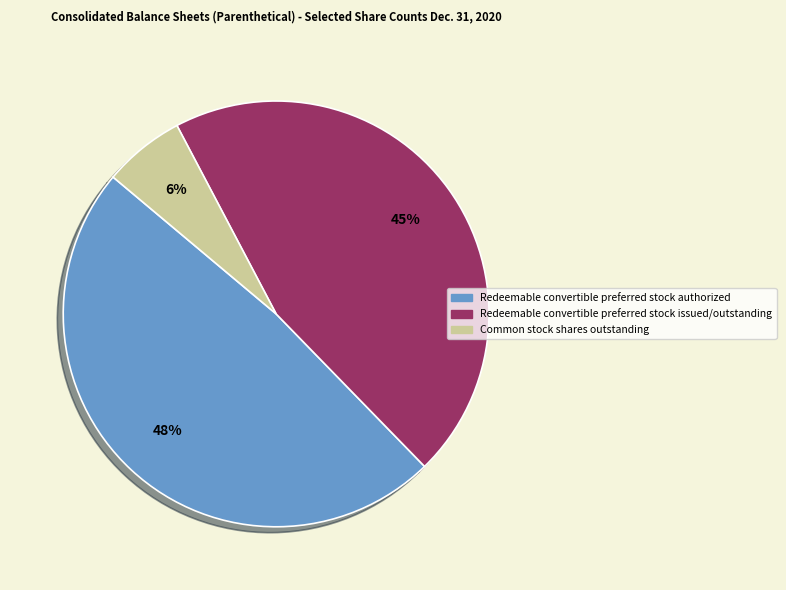

The Redeemable convertible preferred stock authorized slice represents 48% of the pie. True or false?

True